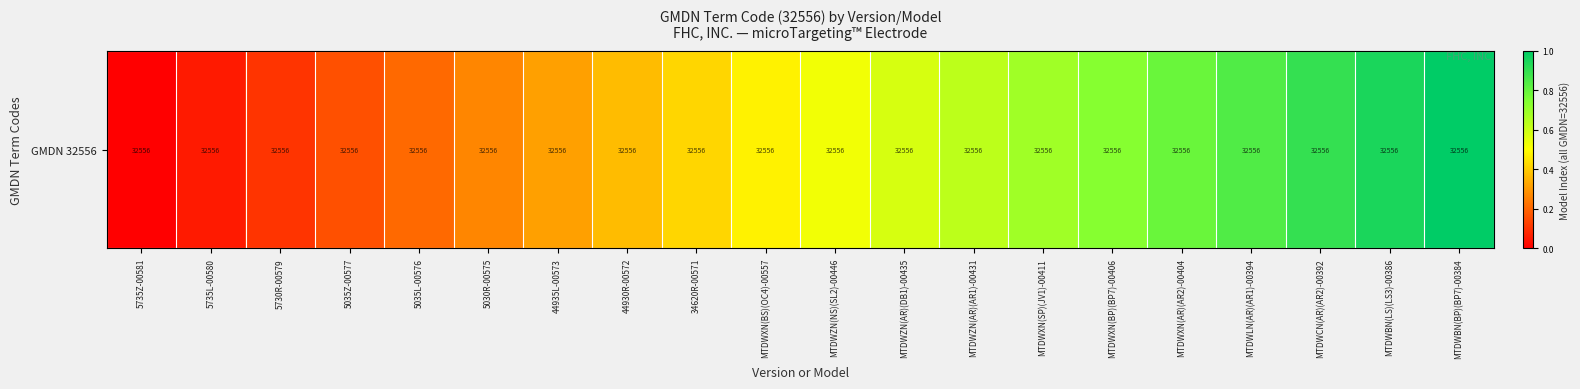

What is the change in value from 5735Z-00581 to MTDWXN(SP)(JV1)-00411?

+0.7